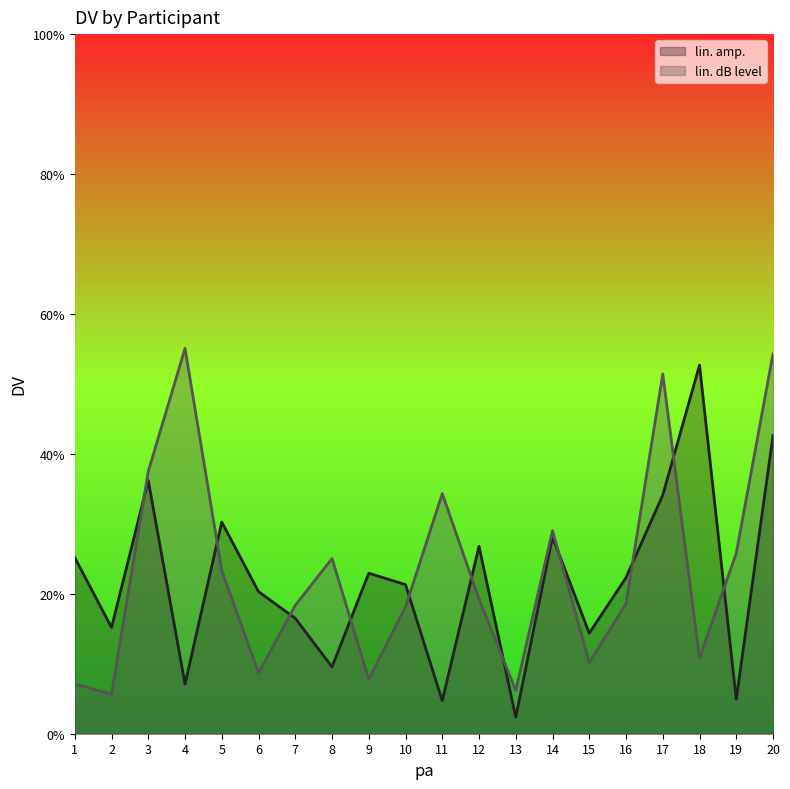

Which series changed the most between 3 and 11?

lin. amp.